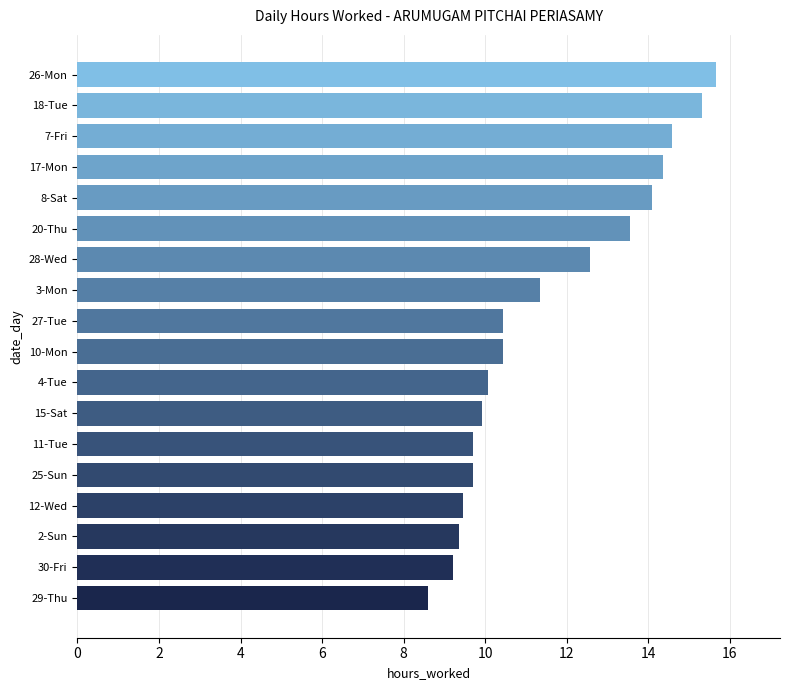

What is the approximate value at 2-Sun?

9.4